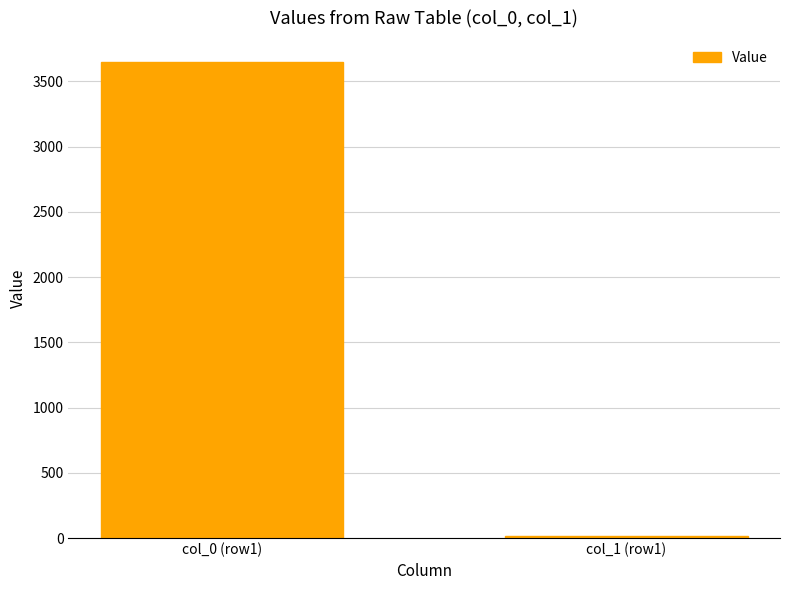

Is it true that the value at col_0 (row1) is 3650?

True